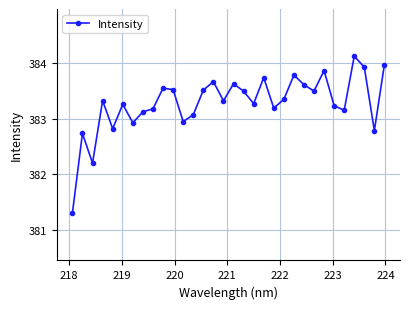

What is the difference between the second highest and minimum values?

2.7